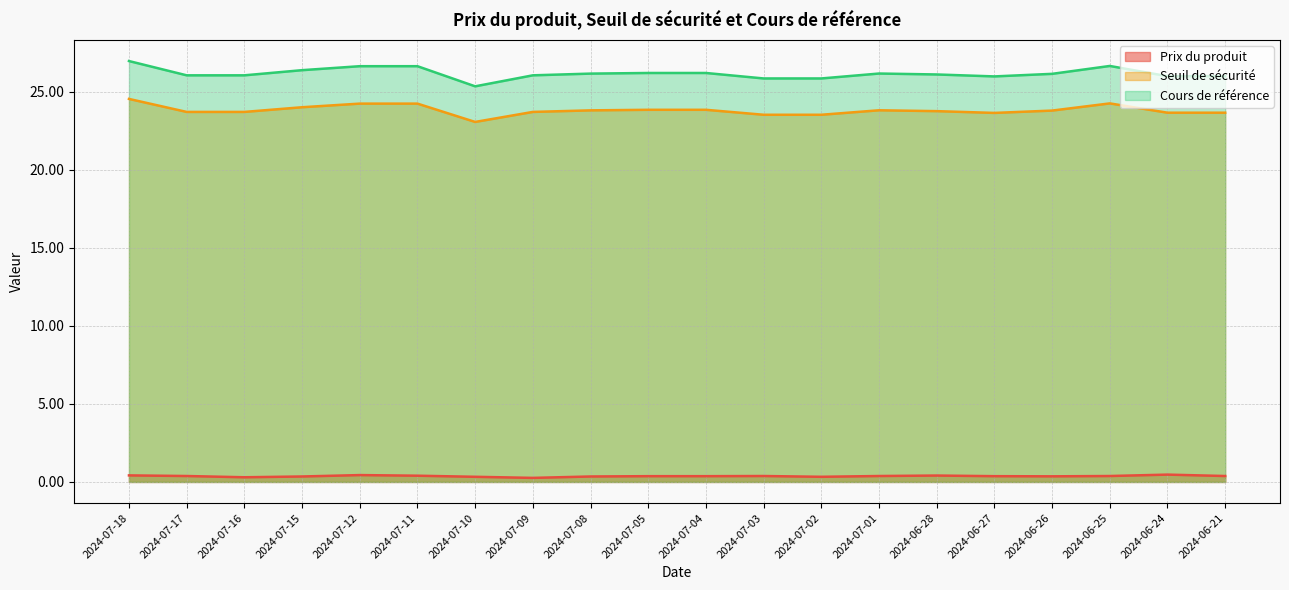

What is the sum of all Seuil de sécurité values?

476.4